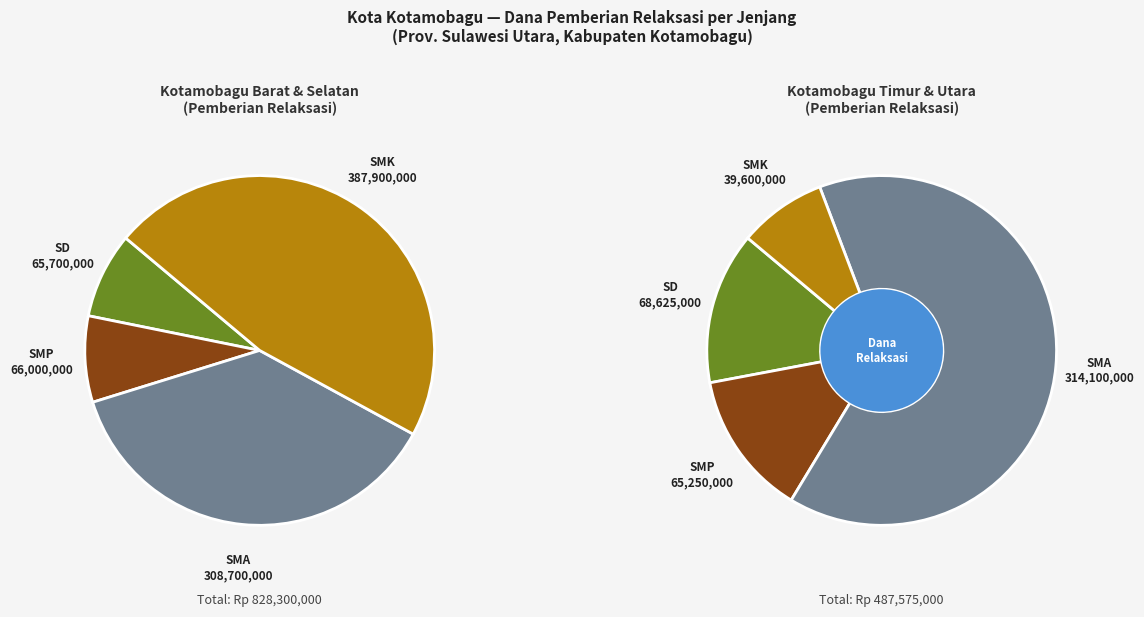

Does any single category account for the majority?

No